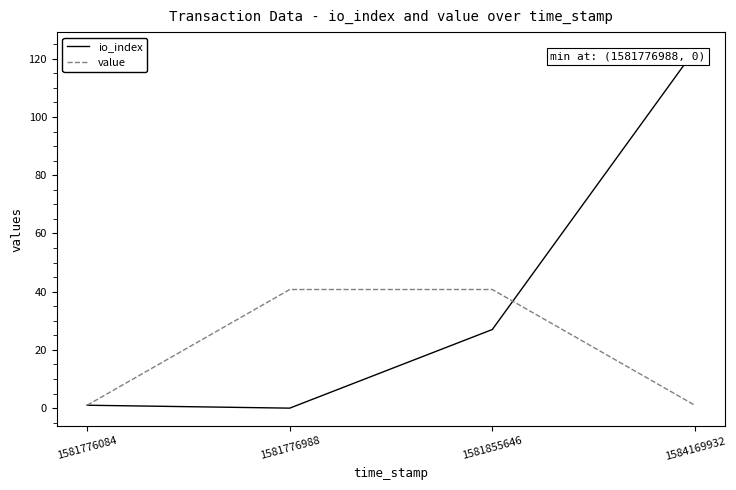

The io_index series shows 59.1 at 1584169932. True or false?

False